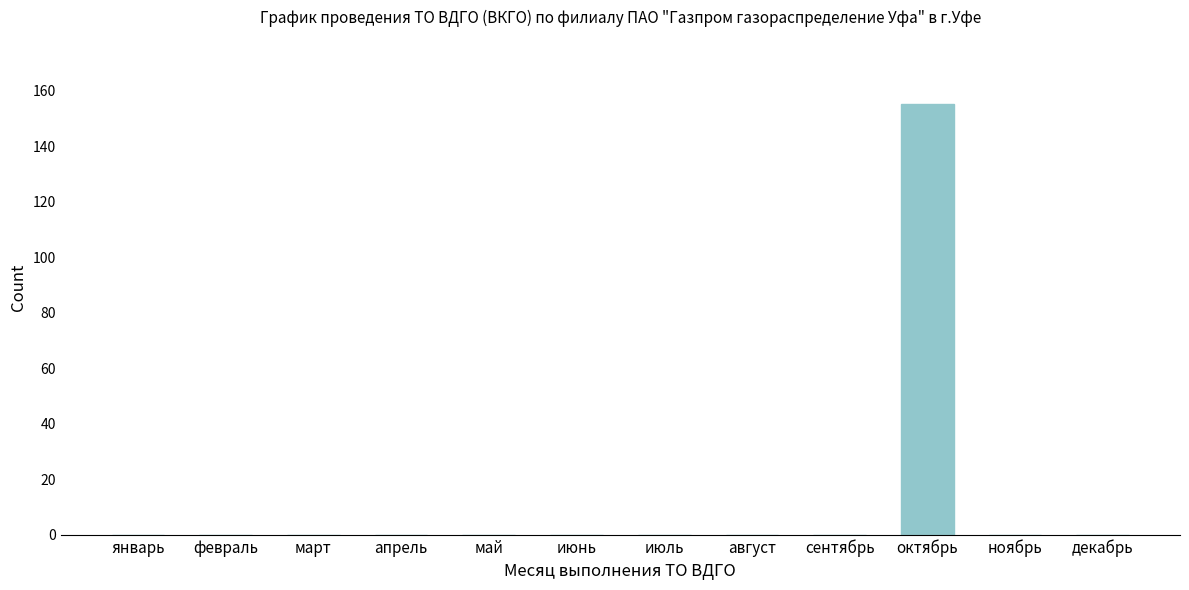

Reading left to right, extract all data points from this chart.

январь=0	февраль=0	март=0	апрель=0	май=0	июнь=0	июль=0	август=0	сентябрь=0	октябрь=155	ноябрь=0	декабрь=0